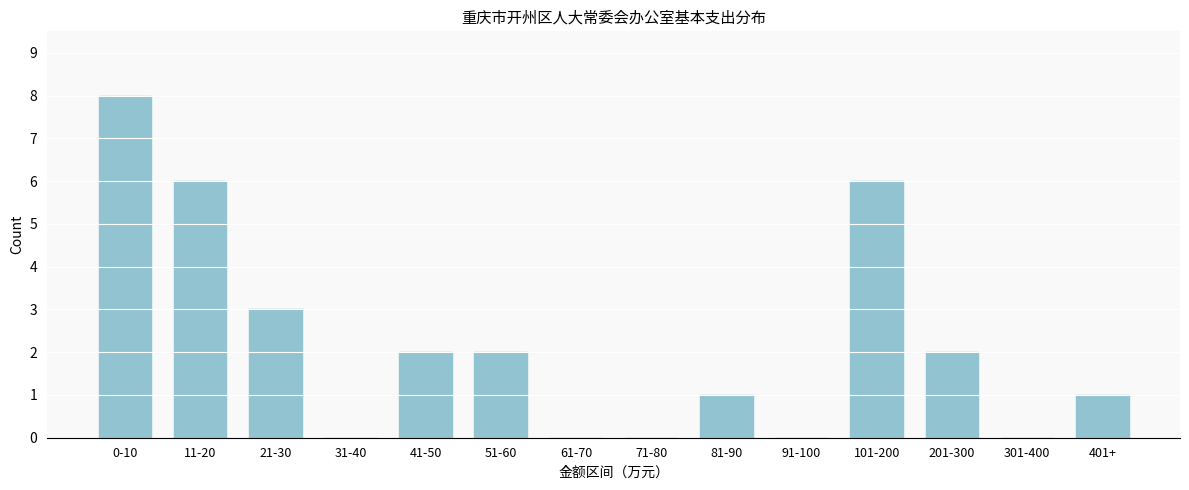

Reading left to right, list all the values displayed in this chart.

0-10=8	11-20=6	21-30=3	31-40=0	41-50=2	51-60=2	61-70=0	71-80=0	81-90=1	91-100=0	101-200=6	201-300=2	301-400=0	401+=1